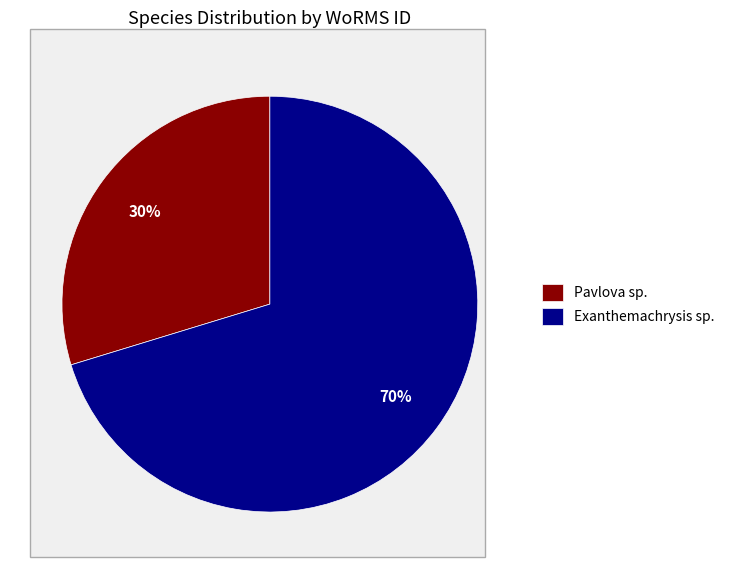

To the nearest percent, what percentage of the pie is Pavlova sp.?

30%